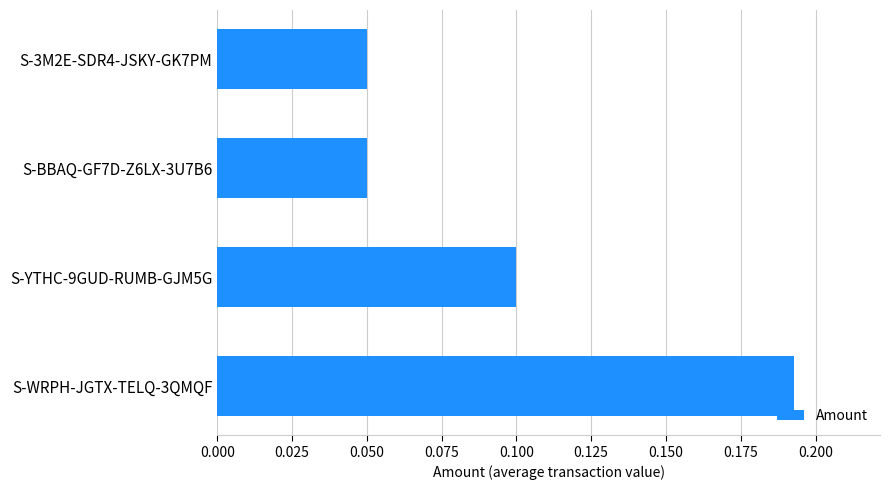

Count the values in the range 0 to 1.

4